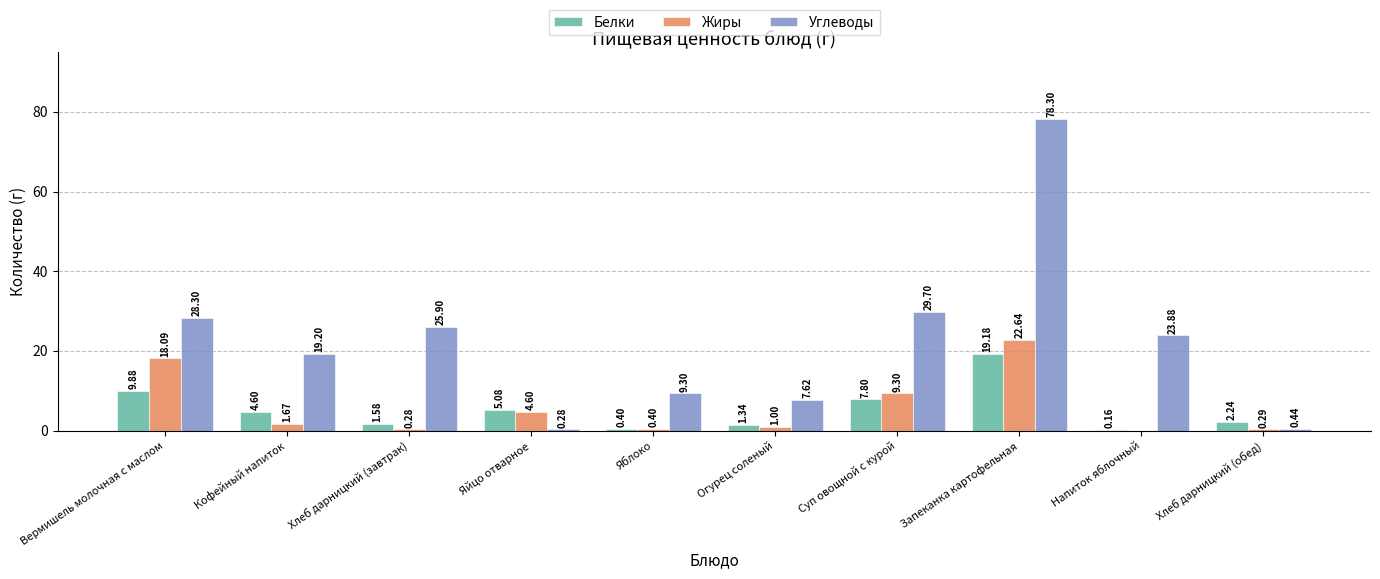

Which category has the highest value in the Жиры series?

Запеканка картофельная